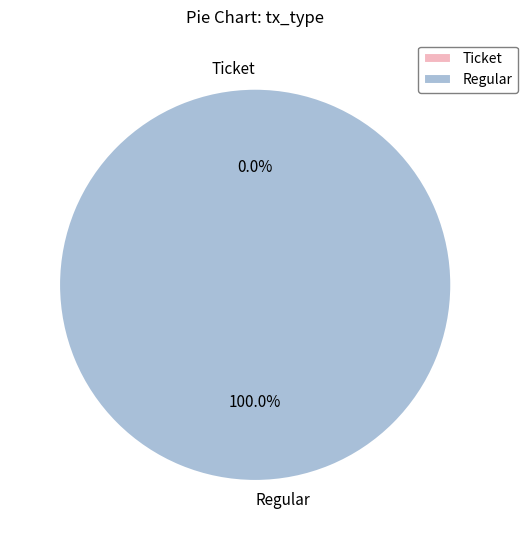

Between Regular and Ticket, which is larger?

Regular